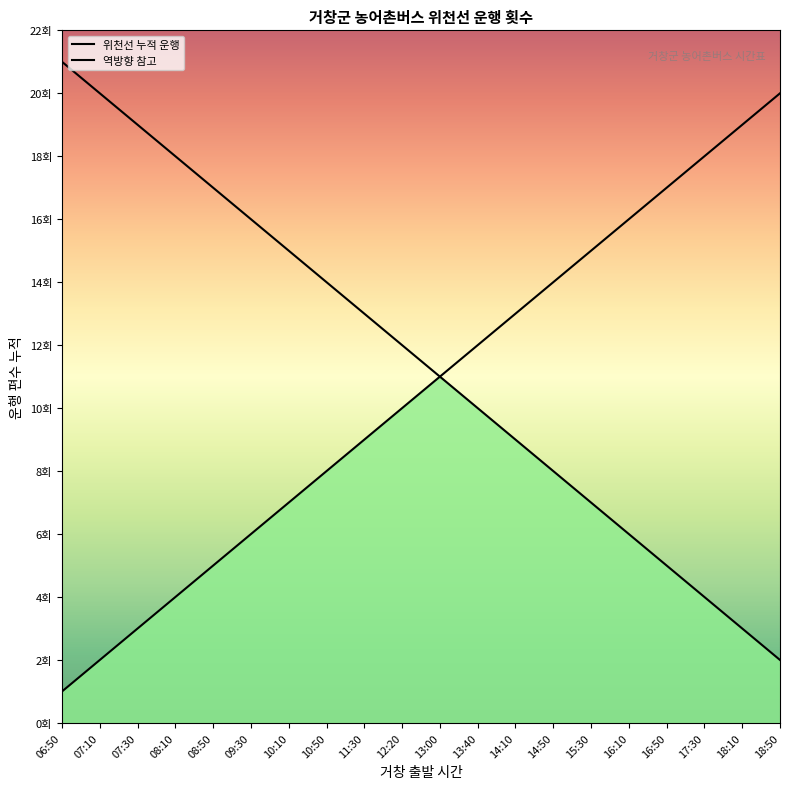

Does the chart have visible grid lines?

No